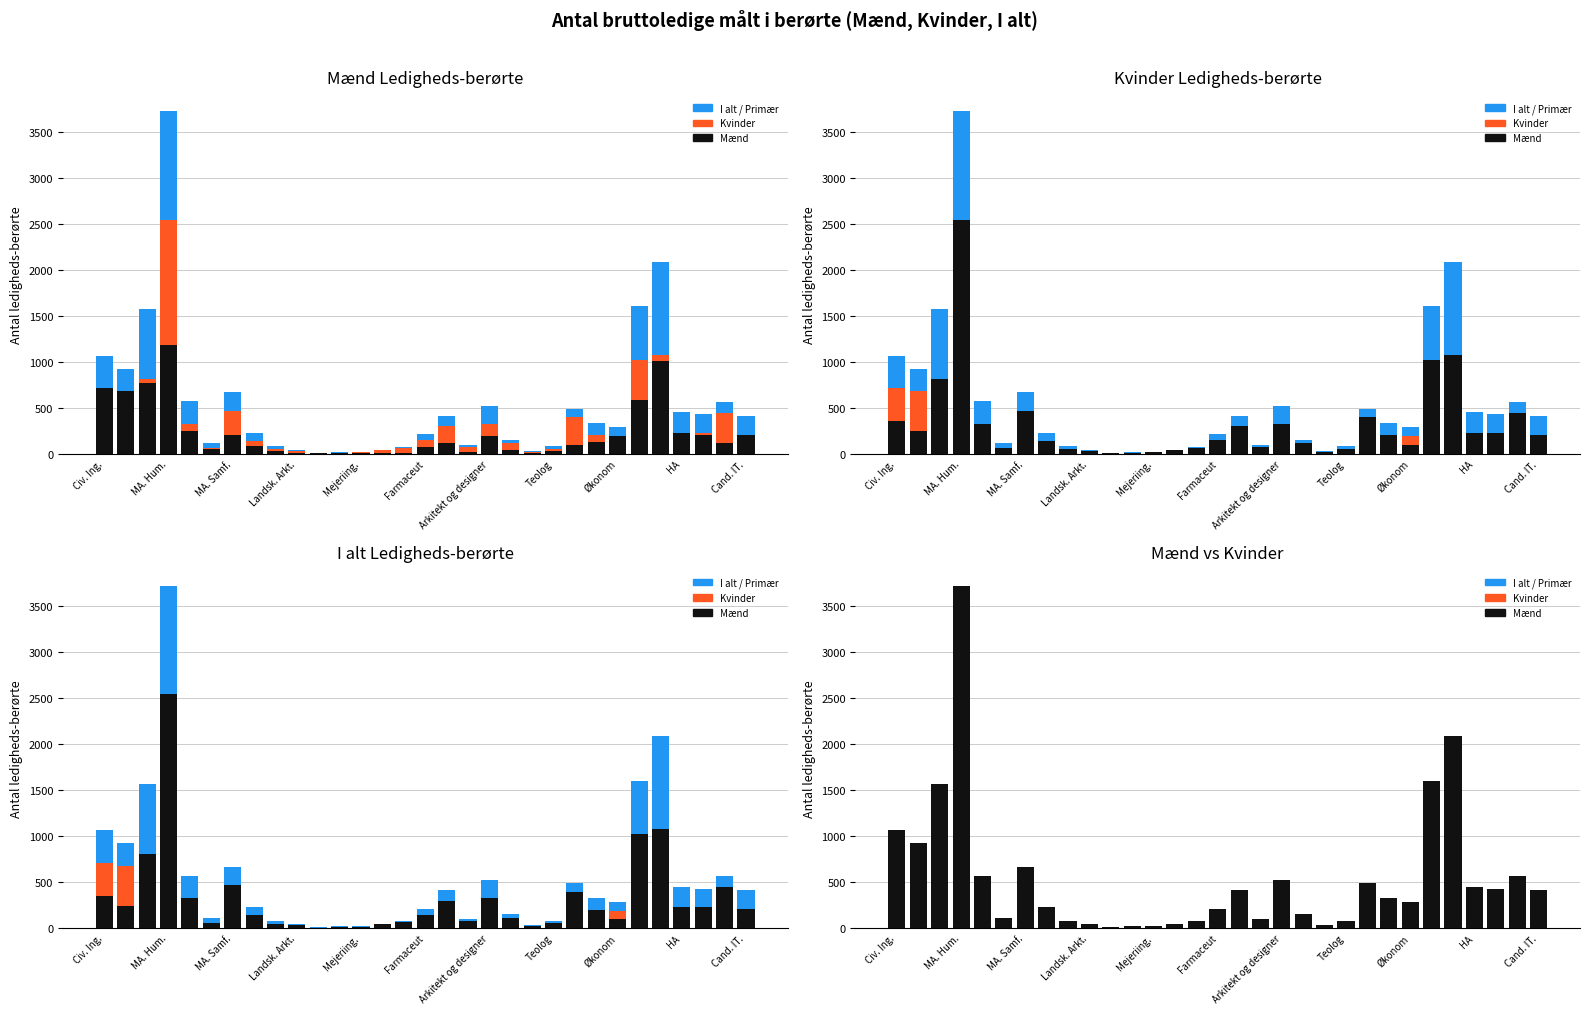

What is the highest value of the Kvinder Ledigheds-berørte series?

2546